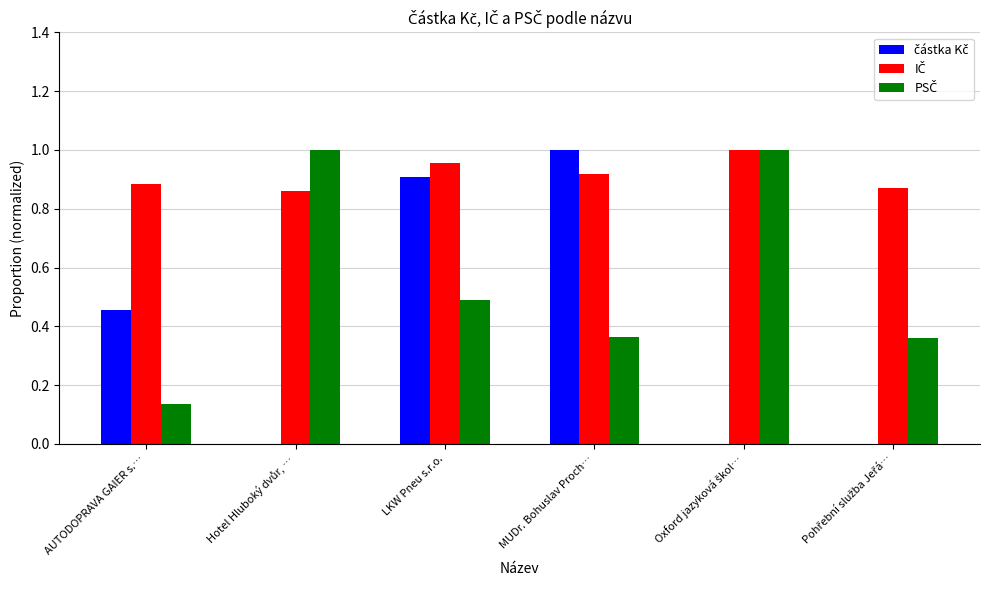

How many groups of bars are there?

6